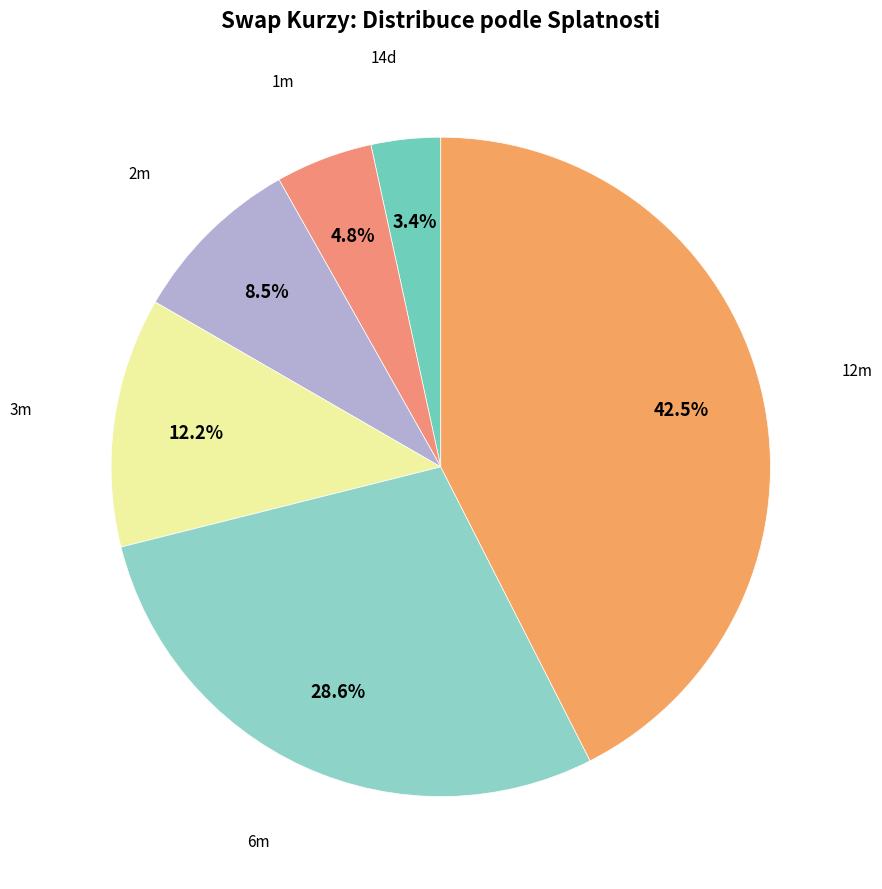

Rank the categories by value from lowest to highest.

14d, 1m, 2m, 3m, 6m, 12m